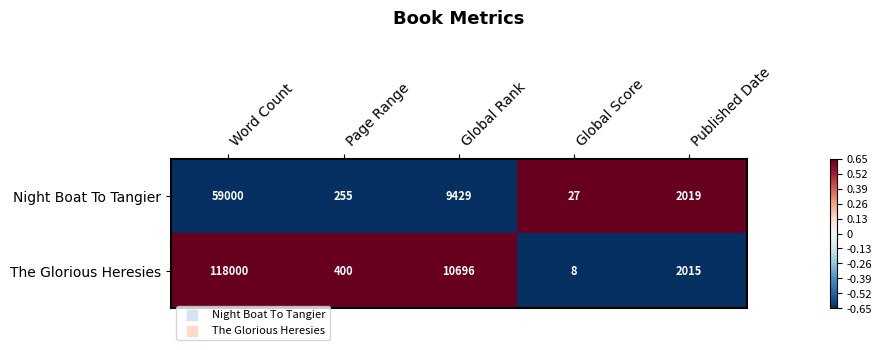

The Night Boat To Tangier series shows 17732 at Word Count. True or false?

False